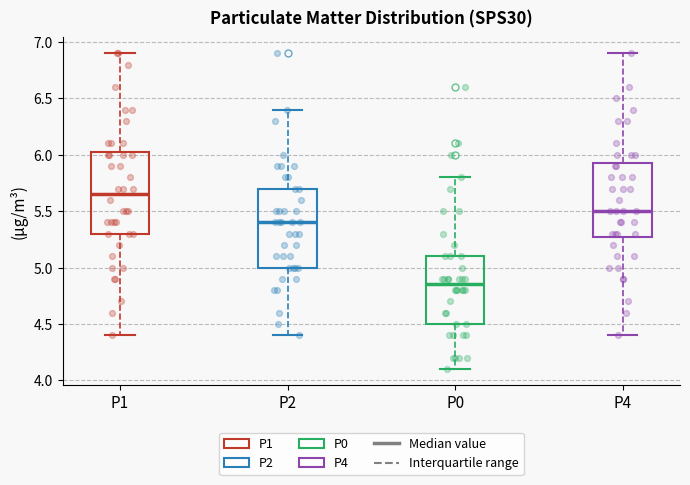

Which box's median line is the lowest?

P0